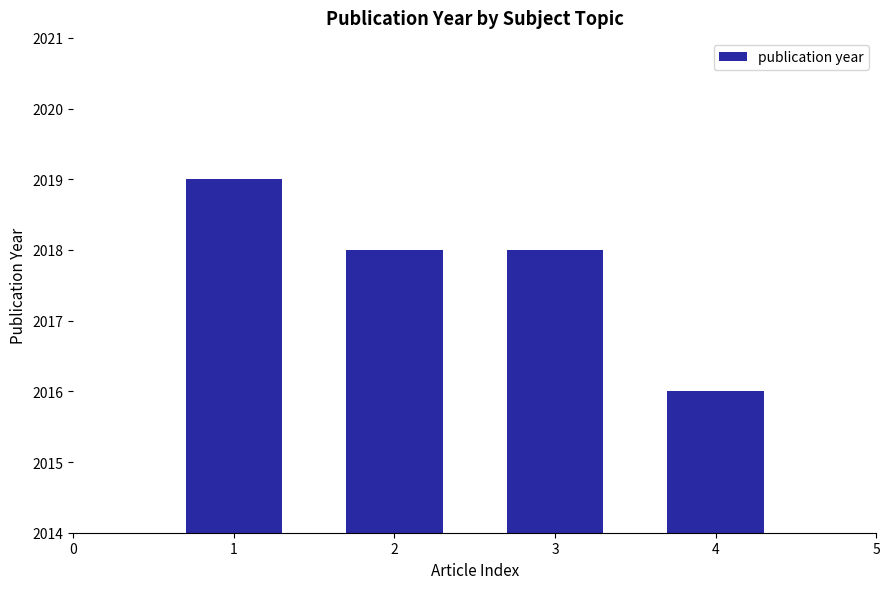

Reading right to left, extract all data points from this chart.

2016	2018	2018	2019